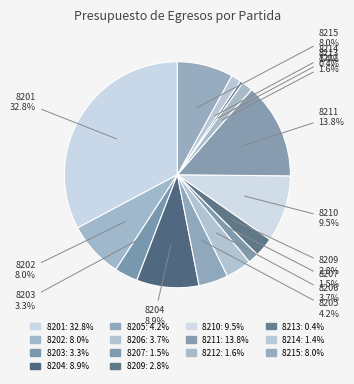

True or false: 8202 accounts for 1% of the total.

False